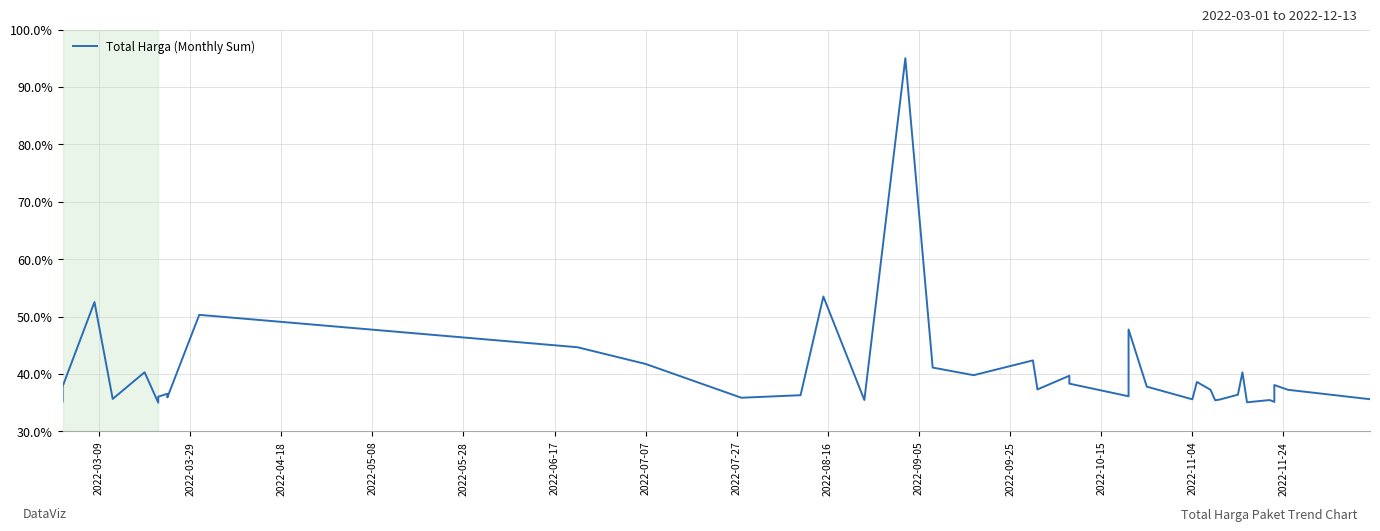

What is the sum of all values?

1610.1